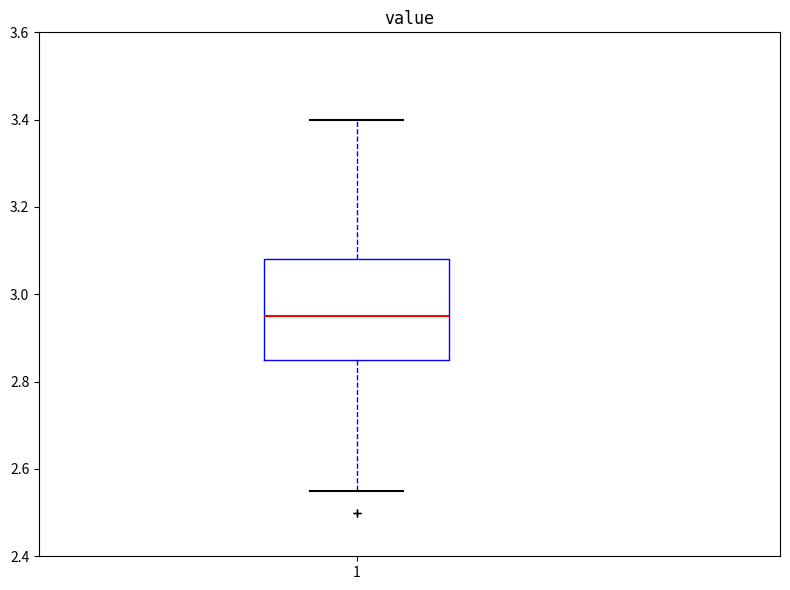

Where does the median line of the box at x = 1 sit on the y-axis? The values are not printed on the chart, so give them approximately, as read against the axis.

2.96